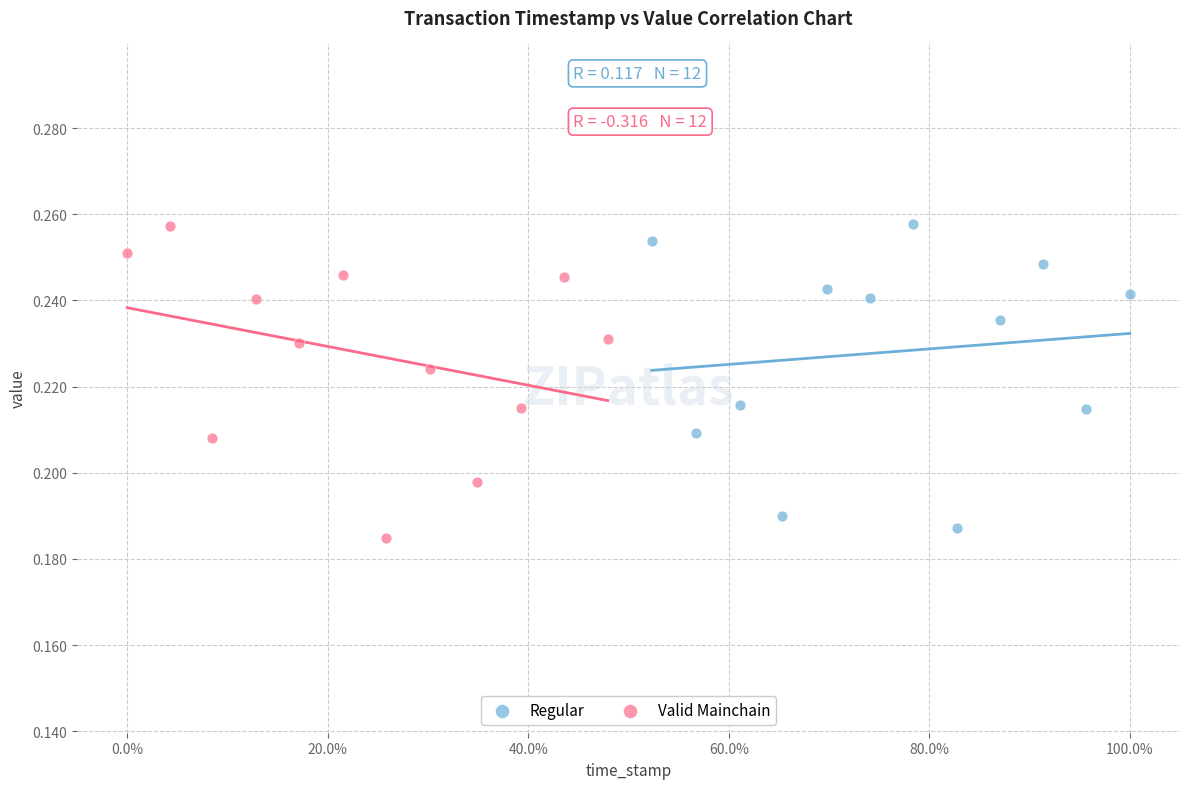

What are all the series names shown in the legend?

Regular, Valid Mainchain